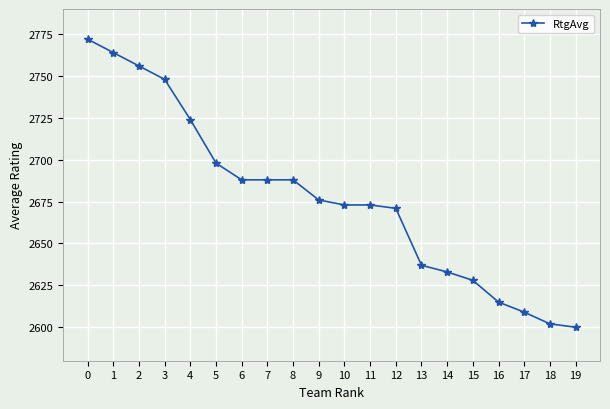

What is the change in value from 2 to 5?

-58